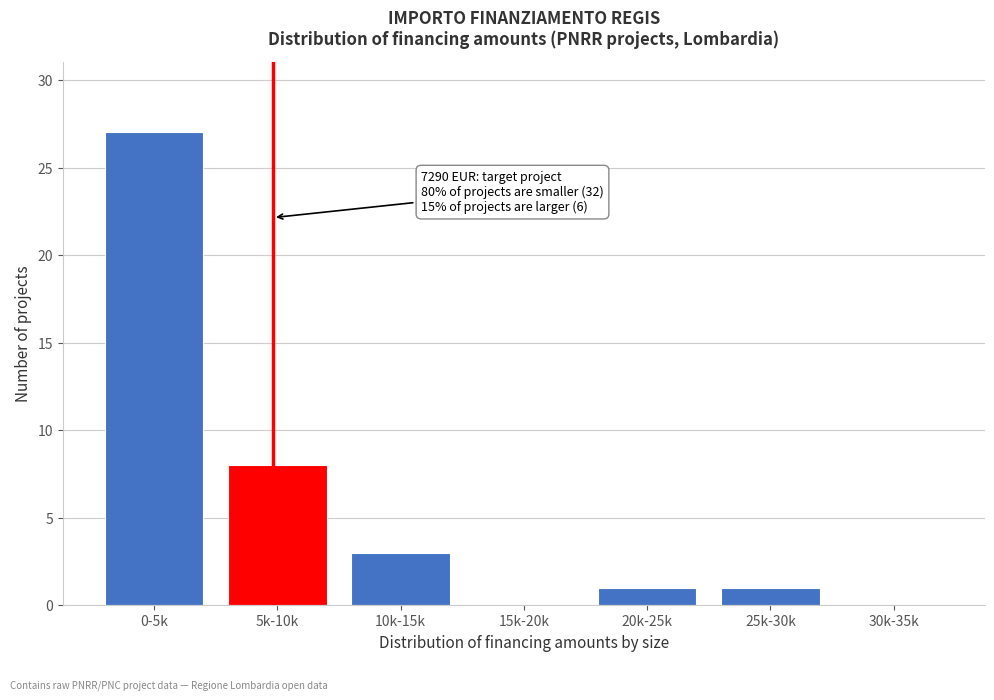

Reading left to right, transcribe all the data shown in this chart.

0-5k=27	5k-10k=8	10k-15k=3	15k-20k=0	20k-25k=1	25k-30k=1	30k-35k=0